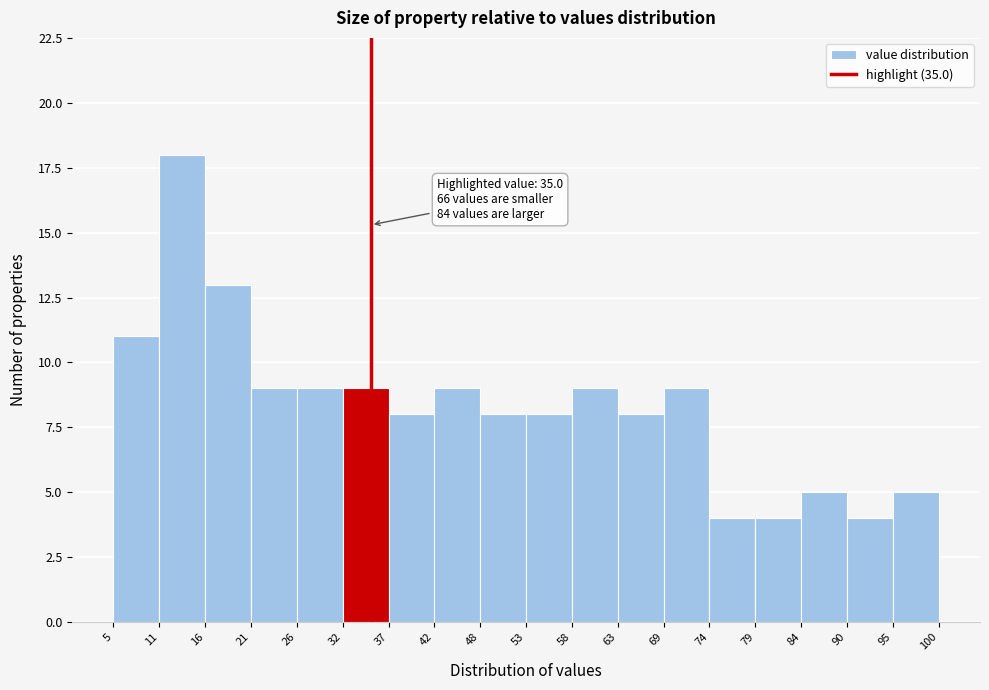

Over which range of the x-axis is the bar tallest?

11 to 16